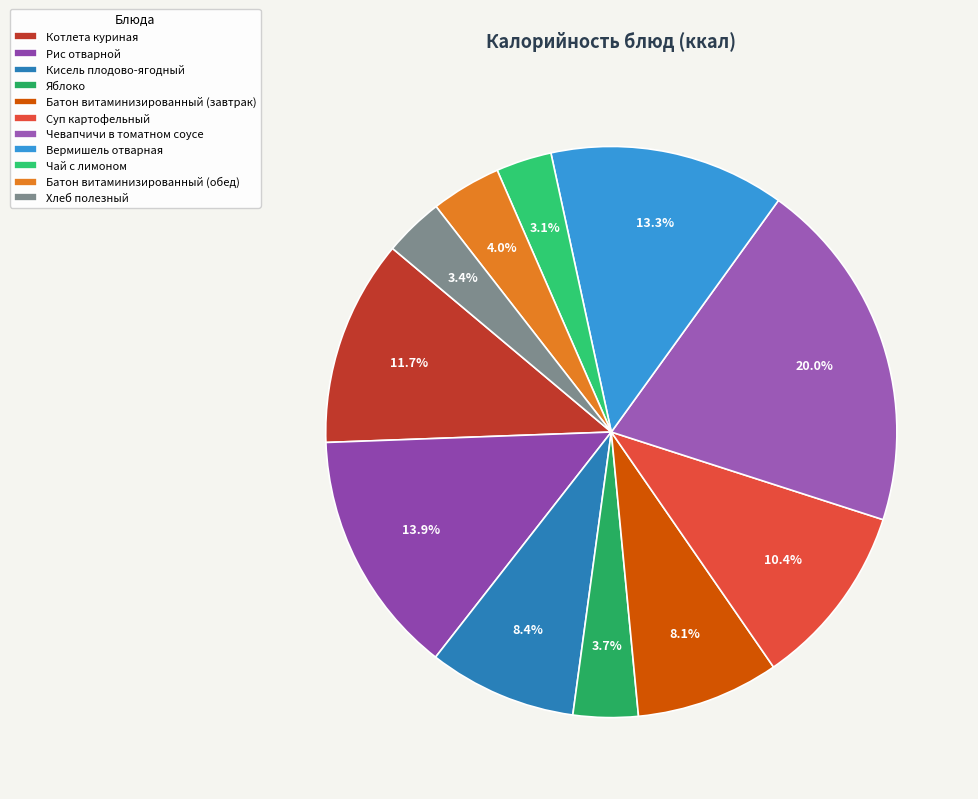

How many slices are in this pie chart?

11